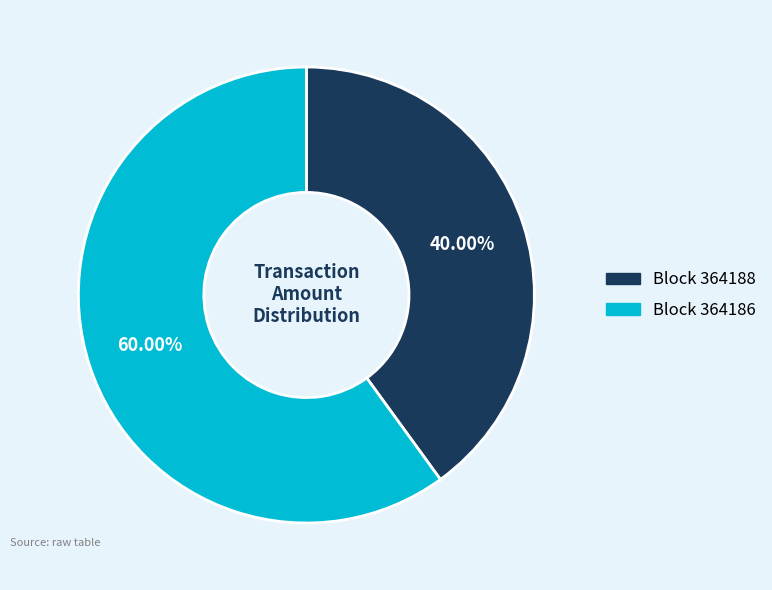

Which slice is the largest?

Block 364186